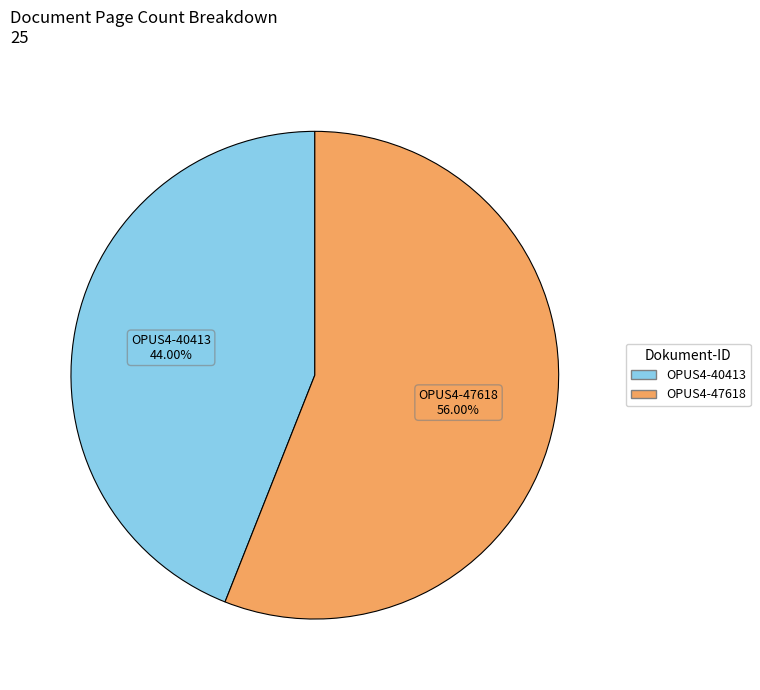

What is the majority slice?

OPUS4-47618